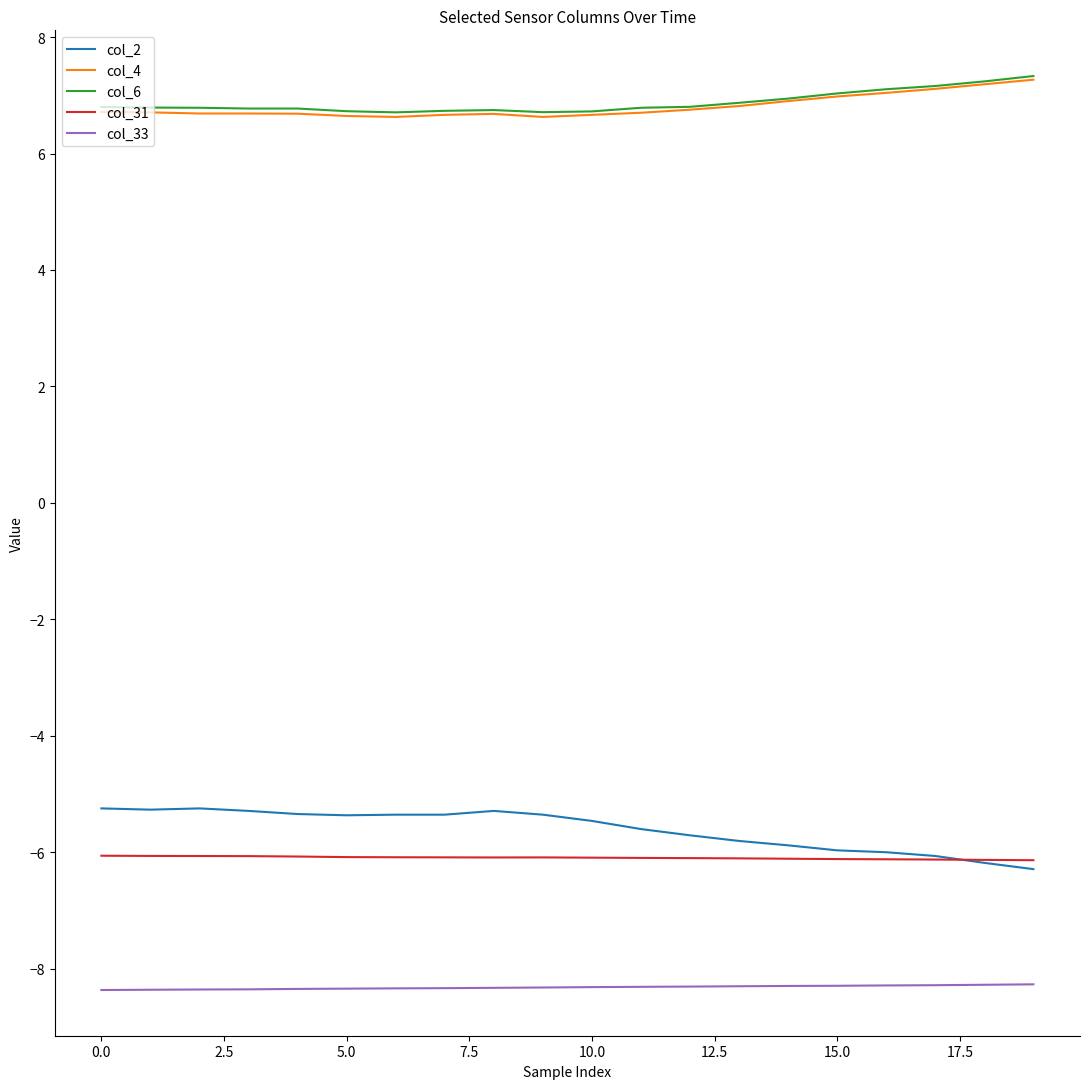

True or false: col_33 and col_6 intersect in this chart.

False